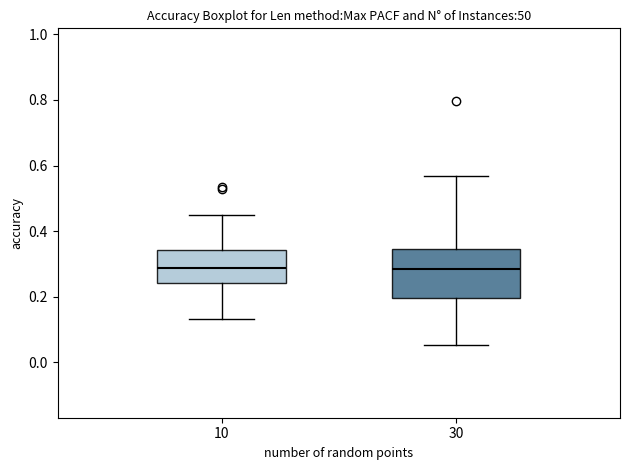

Reading left to right, read every box against the y-axis: the position of its median line, the range the box covers, and the ends of its whiskers. The values are not printed on the chart, so give them approximately, as read against the axis.

10: median 0.28, box 0.24 to 0.34, whiskers 0.14 to 0.44
30: median 0.28, box 0.20 to 0.34, whiskers 0.06 to 0.56